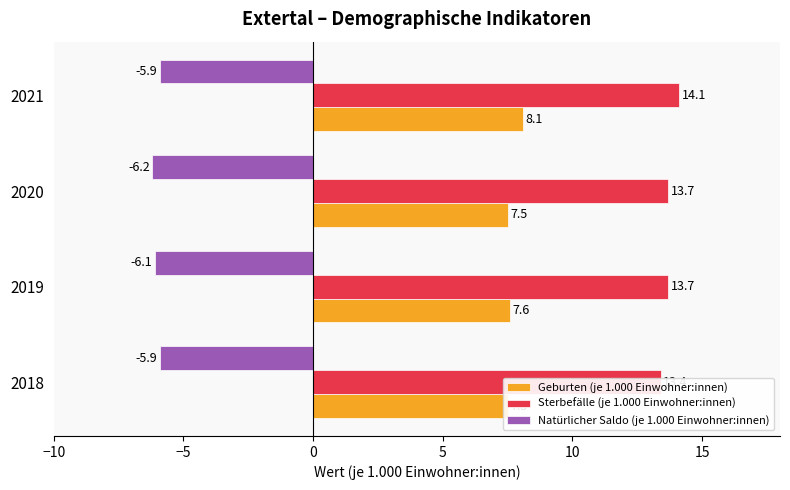

Reading left to right, list all the values displayed in this chart.

Geburten (je 1.000 Einwohner:innen): 7.5	7.6	7.5	8.1
Sterbefälle (je 1.000 Einwohner:innen): 13.4	13.7	13.7	14.1
Natürlicher Saldo (je 1.000 Einwohner:innen): -5.9	-6.1	-6.2	-5.9